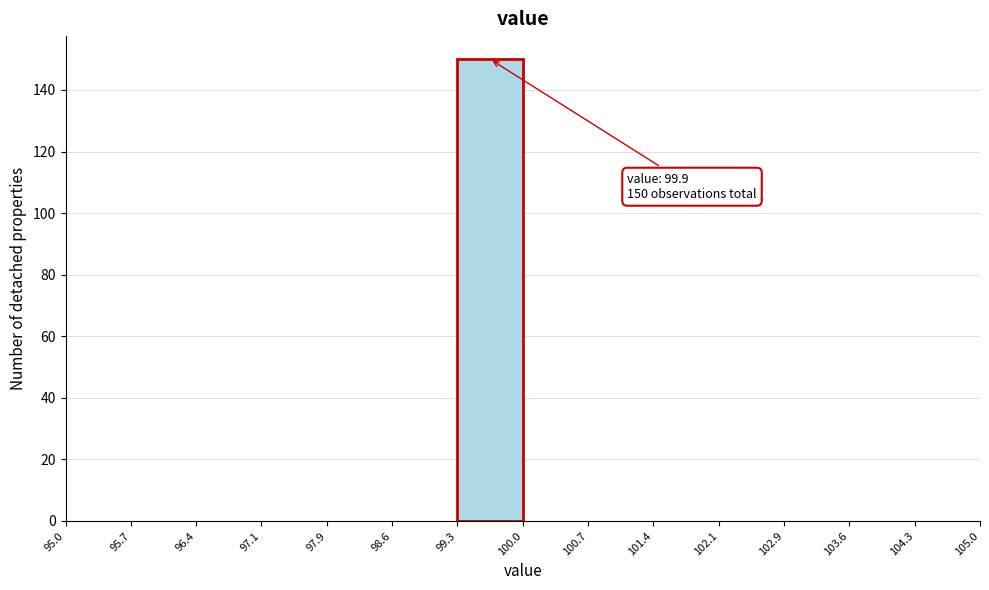

Which range on the x-axis has the tallest bar?

99.3 to 100.0